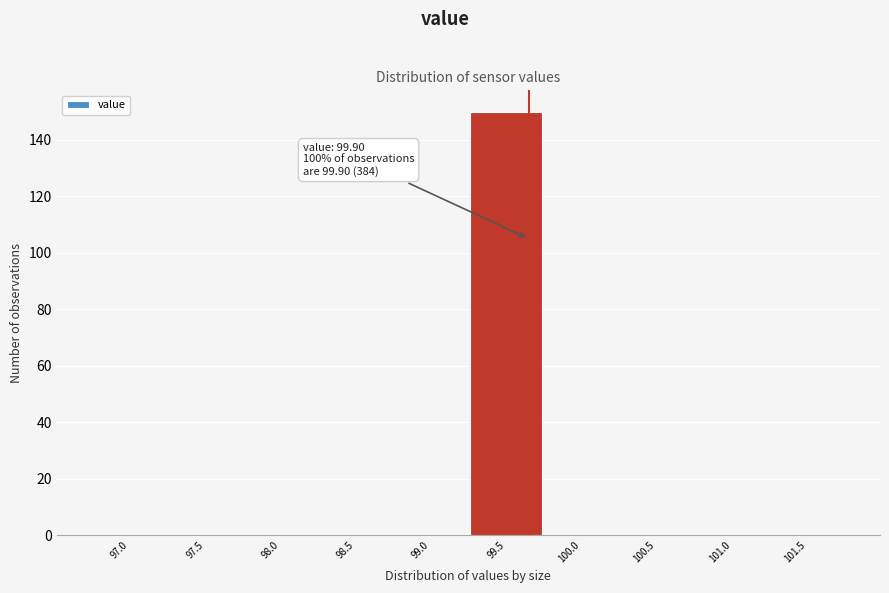

Reading right to left, what are all the values shown in this chart?

101.5=0	101.0=0	100.5=0	100.0=0	99.5=150	99.0=0	98.5=0	98.0=0	97.5=0	97.0=0